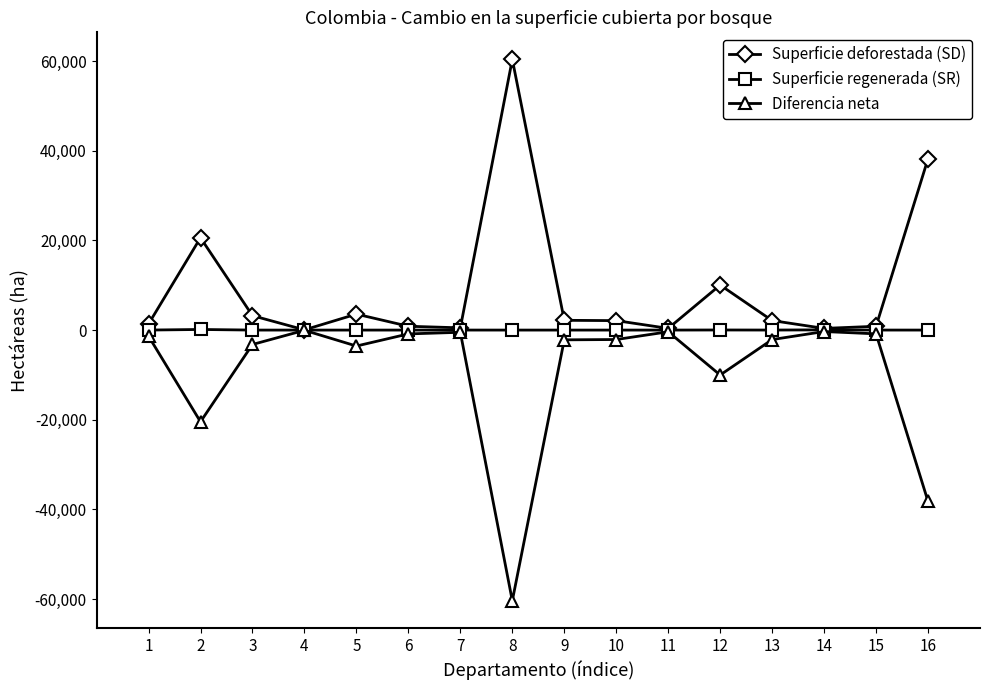

What is the approximate value of Superficie deforestada (SD) at 6, to the nearest 10?

850